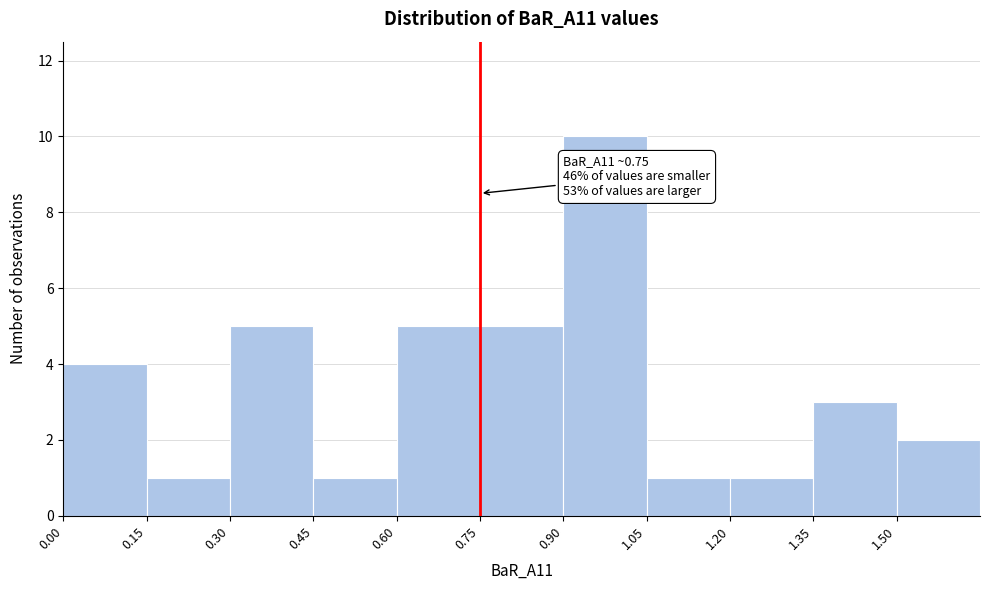

Over which range of the x-axis is the bar tallest?

0.90 to 1.05